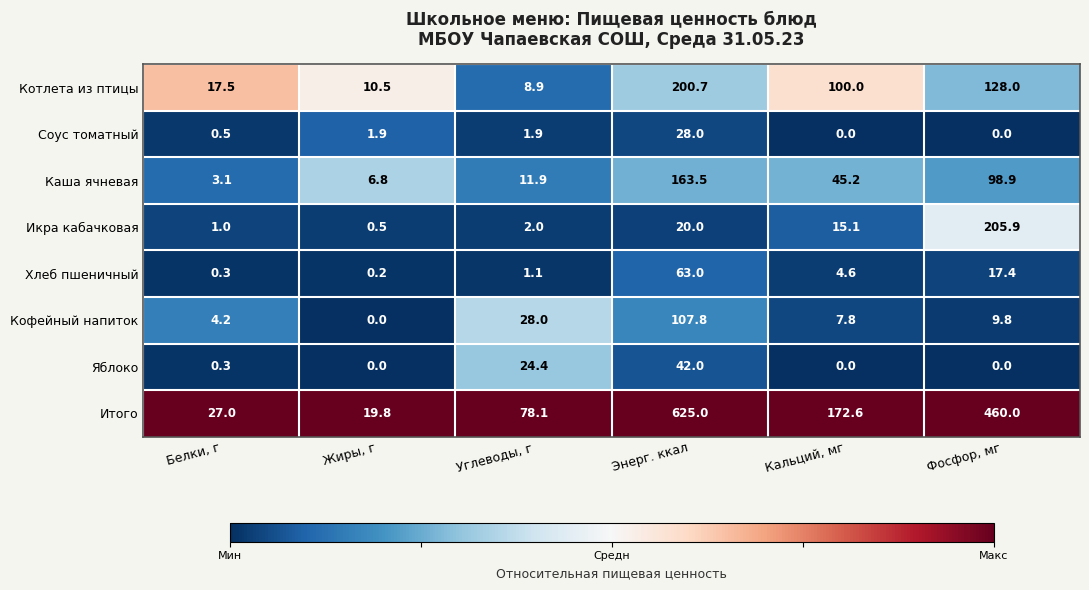

The value of Икра кабачковая at Жиры, г is 0.5. True or false?

True